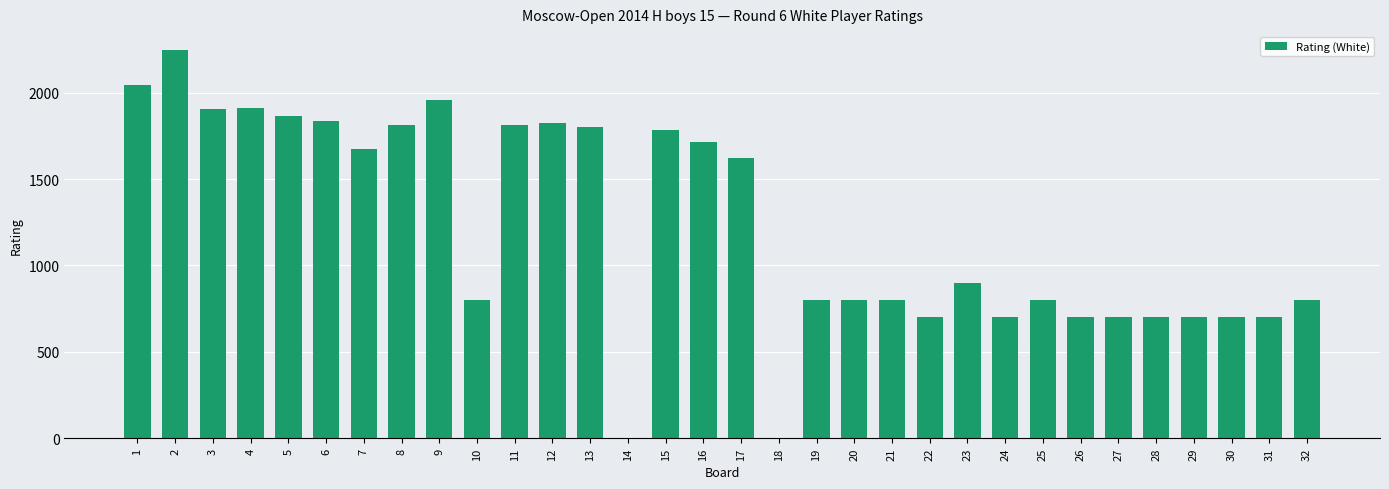

At which label is the value closest to 1122?

23